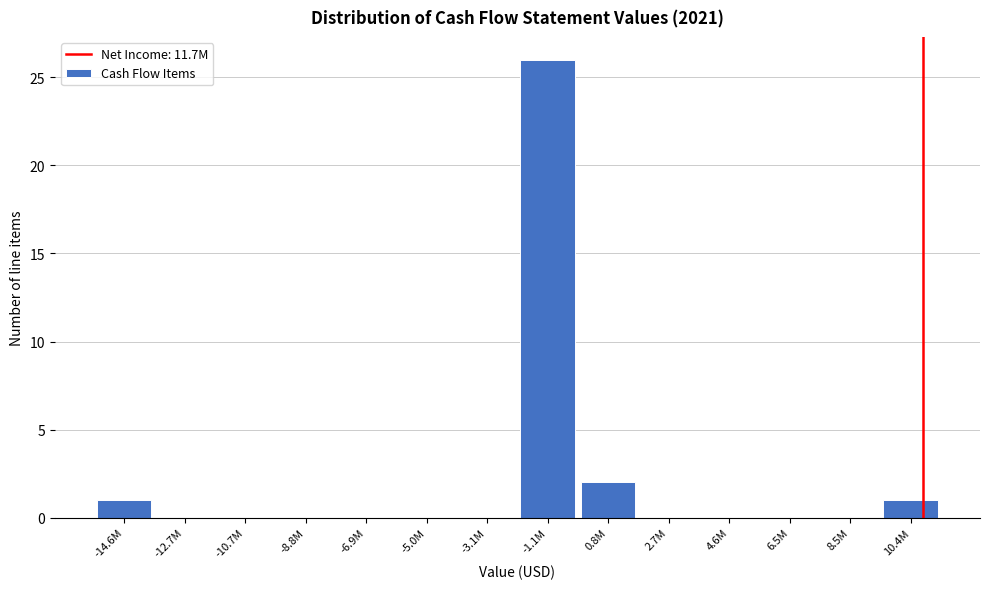

Reading left to right, extract all data points from this chart.

-14.6M=1	-12.7M=0	-10.7M=0	-8.8M=0	-6.9M=0	-5.0M=0	-3.1M=0	-1.1M=26	0.8M=2	2.7M=0	4.6M=0	6.5M=0	8.5M=0	10.4M=1